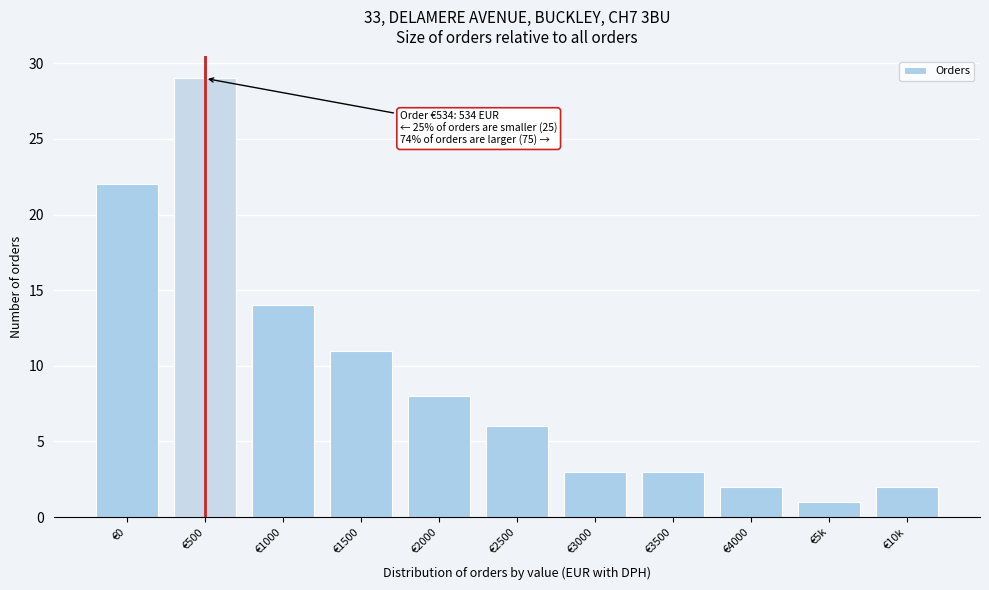

Reading left to right, extract all data points from this chart.

22	29	14	11	8	6	3	3	2	1	2